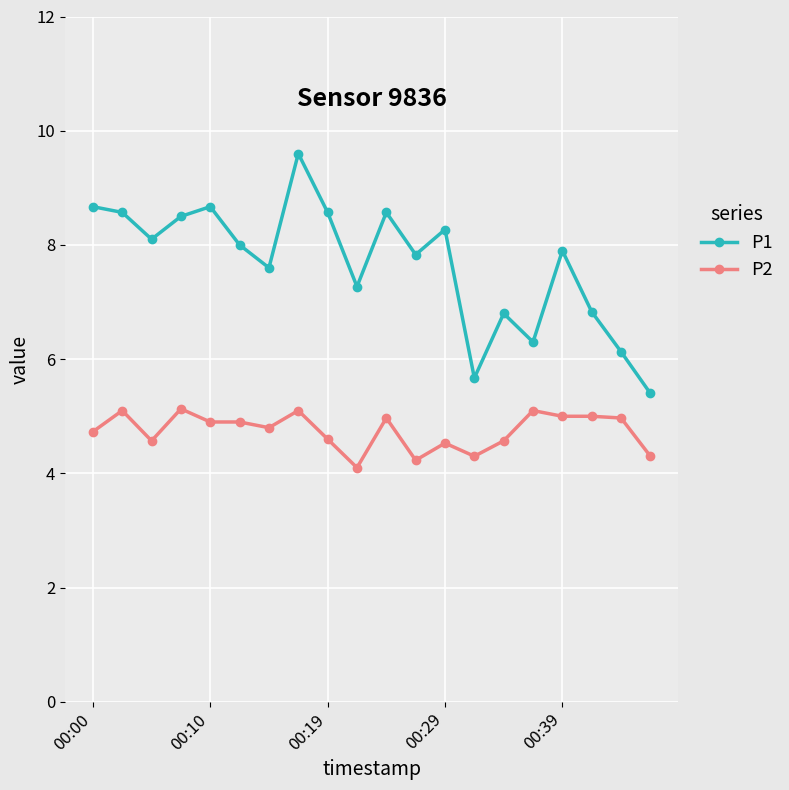

Which series has the largest range (max minus min)?

P1